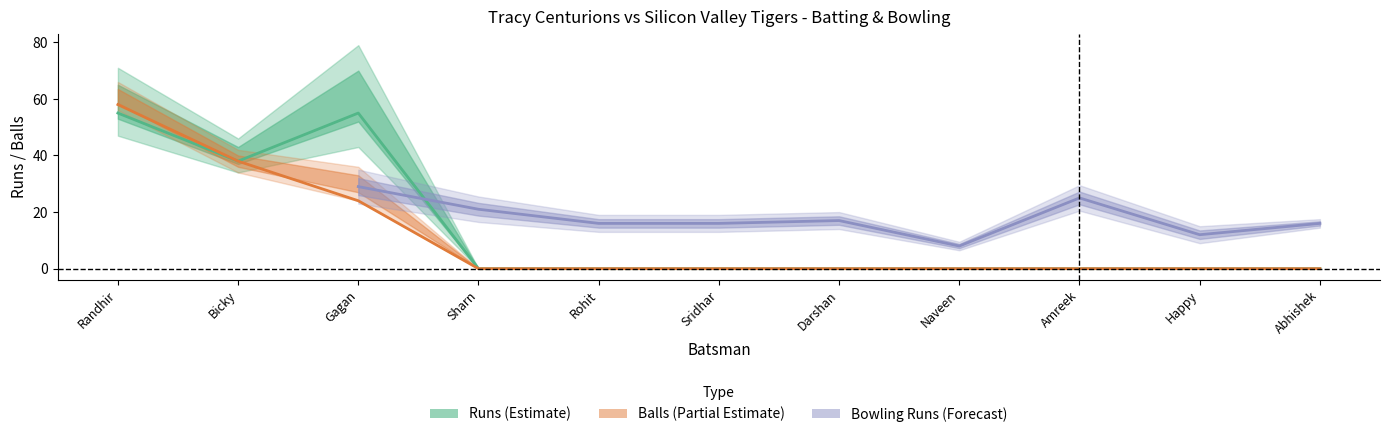

What position from the left is Sharn?

4